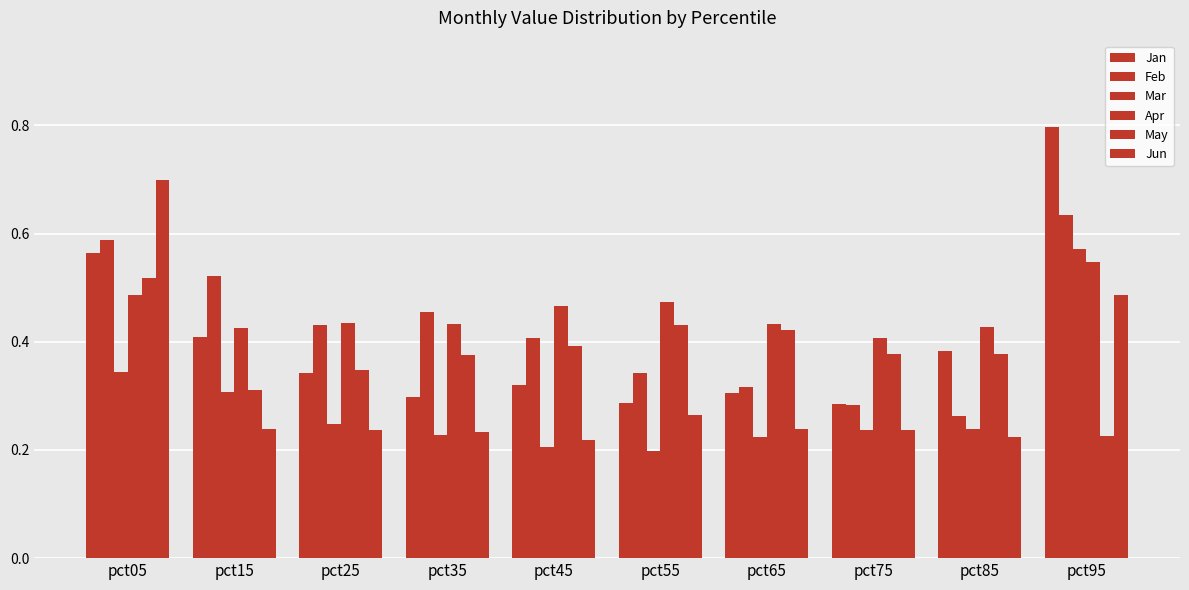

Reading left to right, what are all the values shown in this chart?

Jan: pct05=0.6	pct15=0.4	pct25=0.3	pct35=0.3	pct45=0.3	pct55=0.3	pct65=0.3	pct75=0.3	pct85=0.4	pct95=0.8
Feb: pct05=0.6	pct15=0.5	pct25=0.4	pct35=0.5	pct45=0.4	pct55=0.3	pct65=0.3	pct75=0.3	pct85=0.3	pct95=0.6
Mar: pct05=0.3	pct15=0.3	pct25=0.2	pct35=0.2	pct45=0.2	pct55=0.2	pct65=0.2	pct75=0.2	pct85=0.2	pct95=0.6
Apr: pct05=0.5	pct15=0.4	pct25=0.4	pct35=0.4	pct45=0.5	pct55=0.5	pct65=0.4	pct75=0.4	pct85=0.4	pct95=0.5
May: pct05=0.5	pct15=0.3	pct25=0.3	pct35=0.4	pct45=0.4	pct55=0.4	pct65=0.4	pct75=0.4	pct85=0.4	pct95=0.2
Jun: pct05=0.7	pct15=0.2	pct25=0.2	pct35=0.2	pct45=0.2	pct55=0.3	pct65=0.2	pct75=0.2	pct85=0.2	pct95=0.5